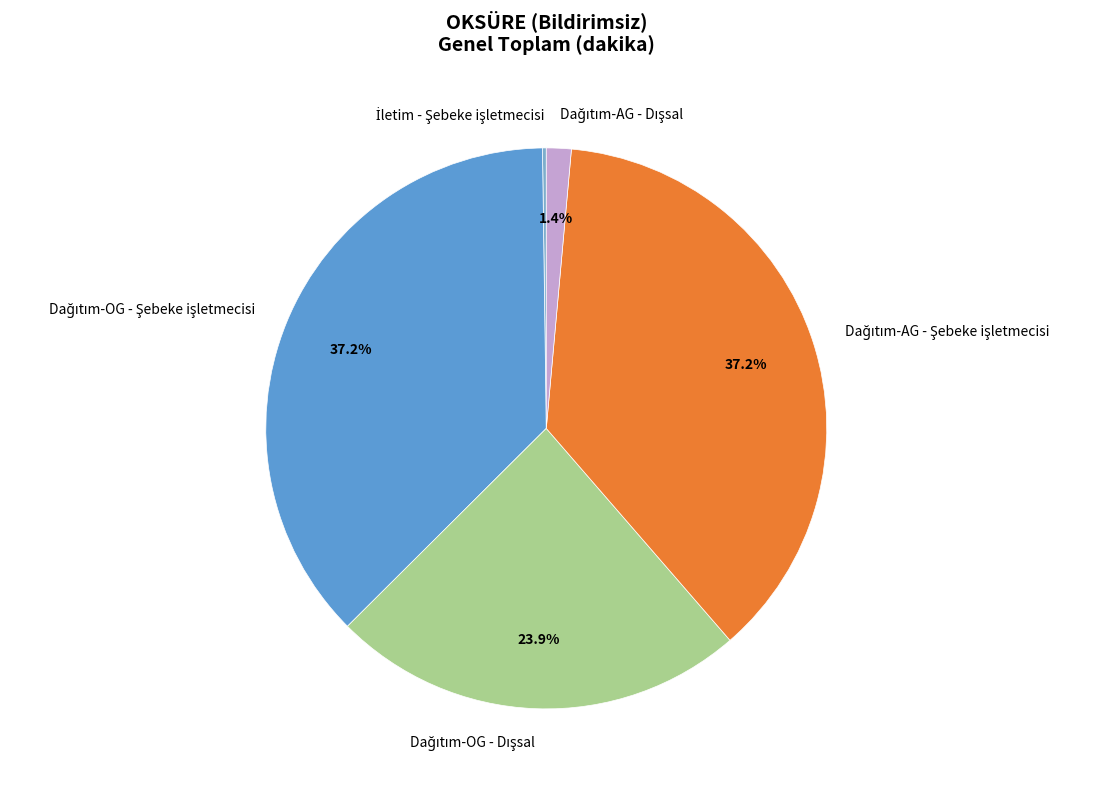

Does any single category account for the majority?

No